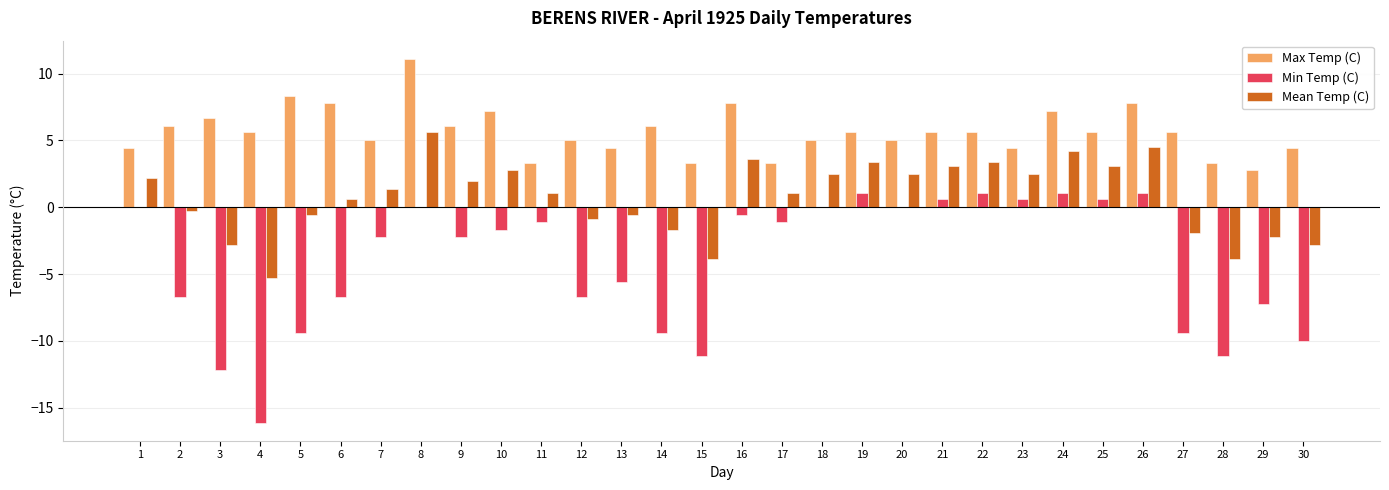

At which label does Max Temp (C) first exceed 5?

2